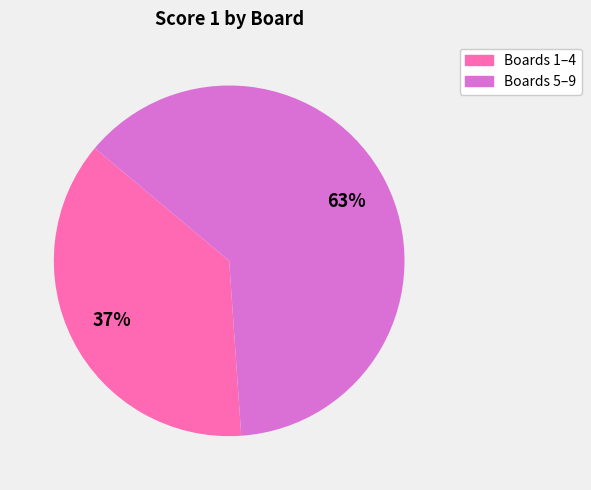

Is there any slice that represents more than half of the pie?

Yes